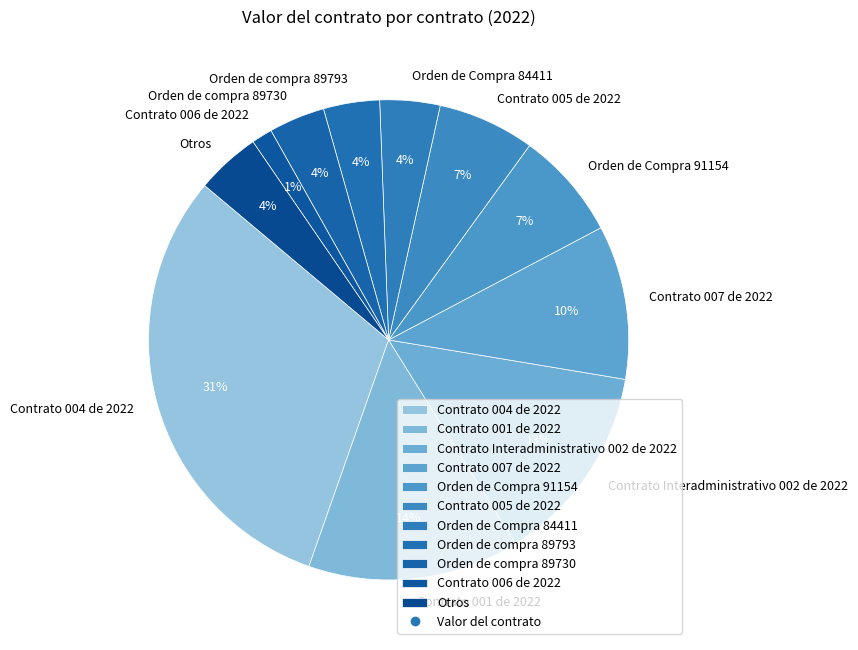

What is the largest slice in the pie chart?

Contrato 004 de 2022